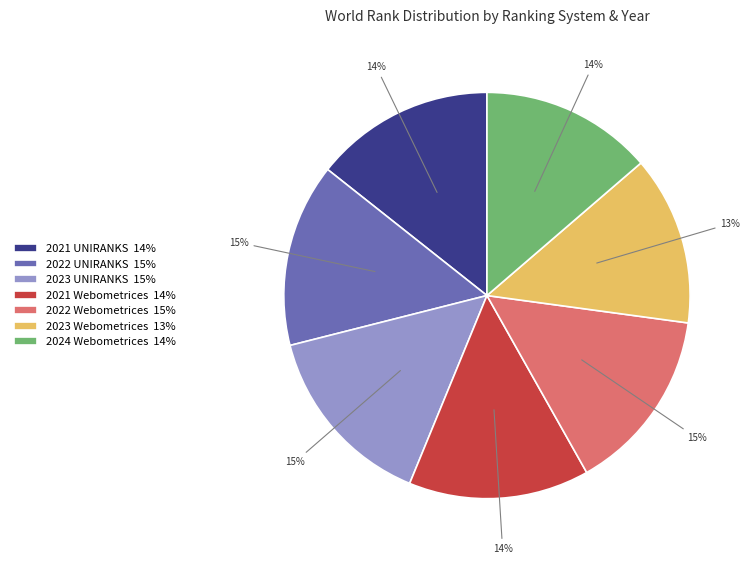

Is 2023 UNIRANKS the majority of the pie?

No